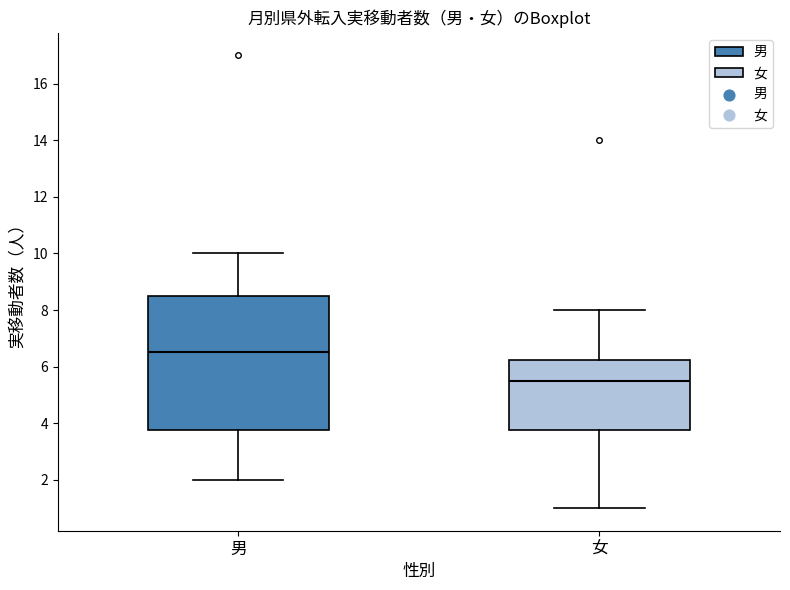

Reading left to right, transcribe this box plot: for each box, give where its median line is, the range the box spans, and where its two whiskers end, as read against the y-axis. The values are not printed on the chart, so give them approximately, as read against the axis.

男: median 6.6, box 3.8 to 8.6, whiskers 2.0 to 10.0
女: median 5.6, box 3.8 to 6.2, whiskers 1.0 to 8.0